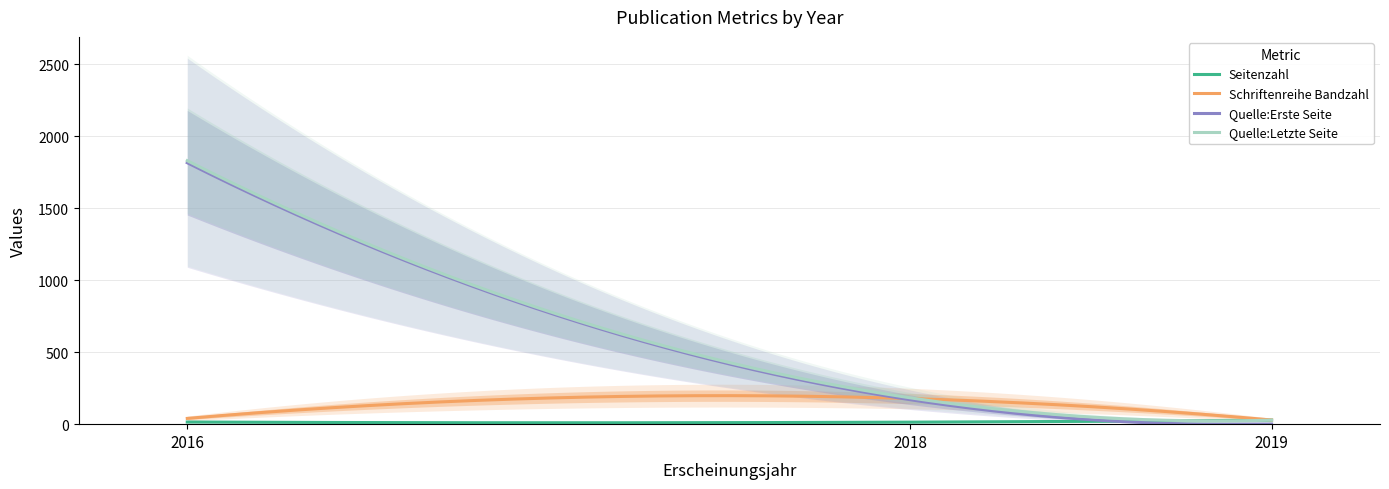

What is the difference between the Quelle:Letzte Seite values at 2016 and 2018?

1647